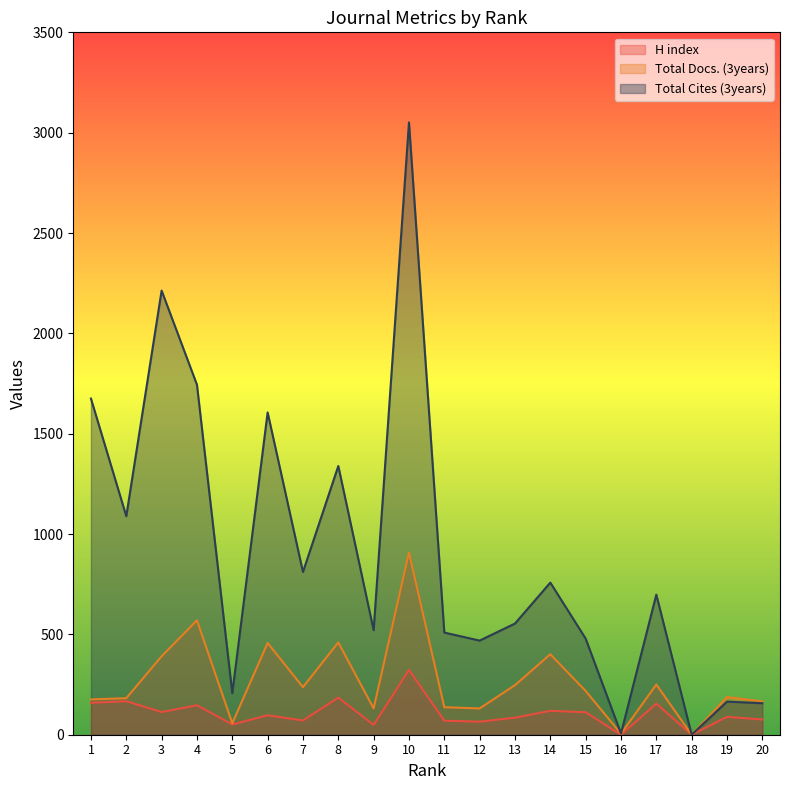

What is the difference between the H index values at 11 and 6?

27